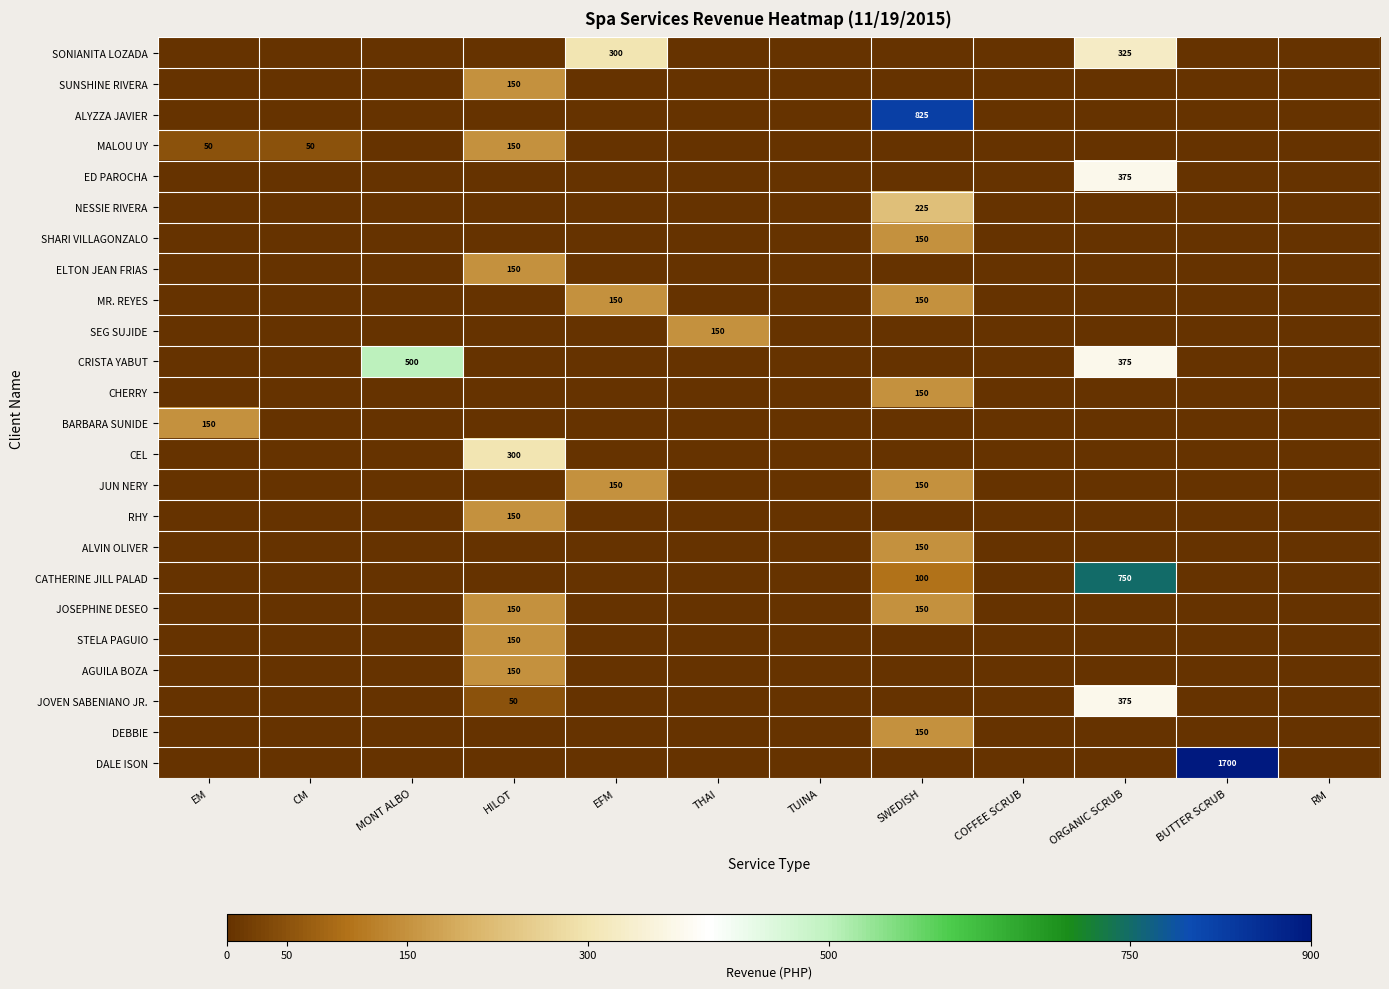

Rank the series by their maximum value, from lowest to highest.

SUNSHINE RIVERA, MALOU UY, SHARI VILLAGONZALO, ELTON JEAN FRIAS, MR. REYES, SEG SUJIDE, CHERRY, BARBARA SUNIDE, JUN NERY, RHY, ALVIN OLIVER, JOSEPHINE DESEO, STELA PAGUIO, AGUILA BOZA, DEBBIE, NESSIE RIVERA, CEL, SONIANITA LOZADA, ED PAROCHA, JOVEN SABENIANO JR., CRISTA YABUT, CATHERINE JILL PALAD, ALYZZA JAVIER, DALE ISON